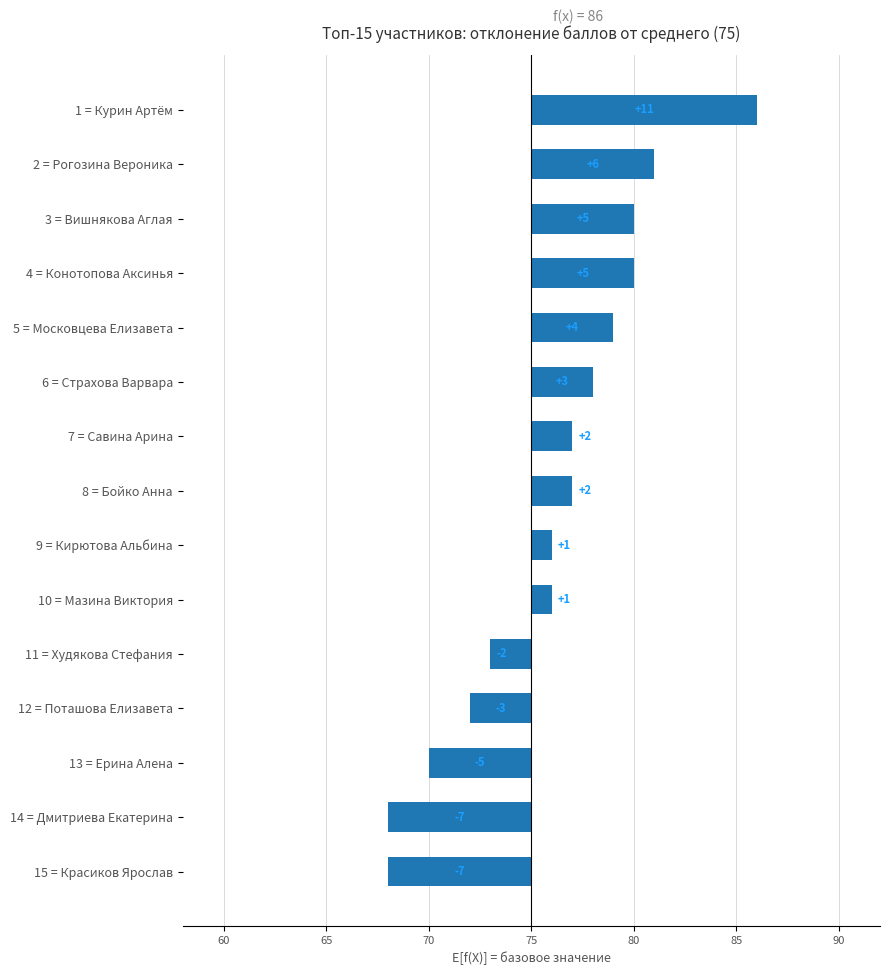

How many values exceed 2?

6